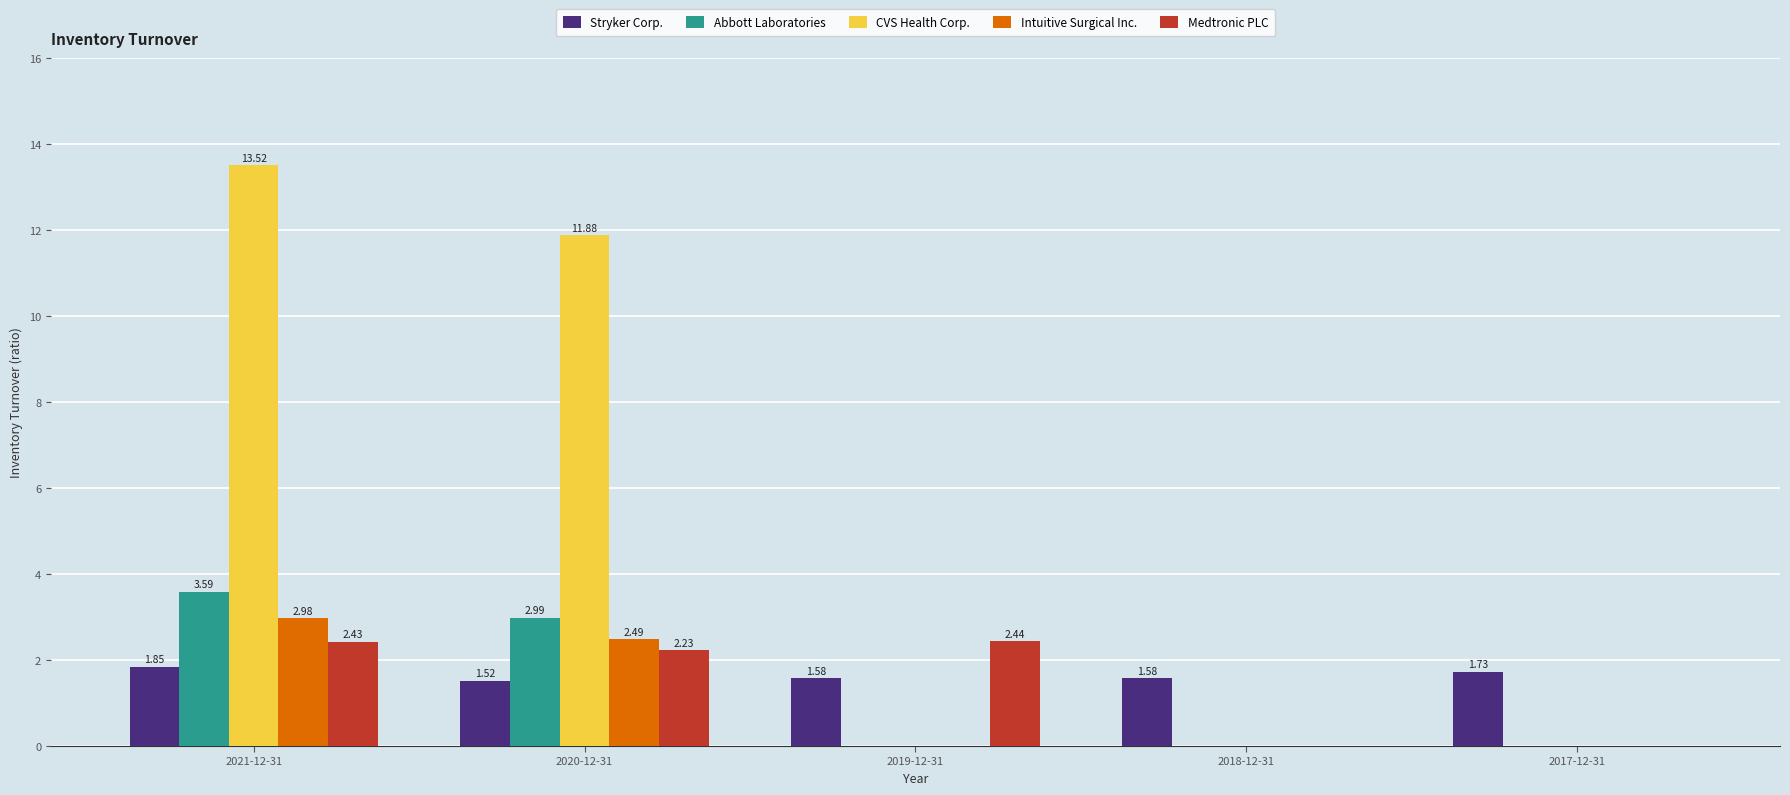

What is the sum of all Medtronic PLC values?

7.1